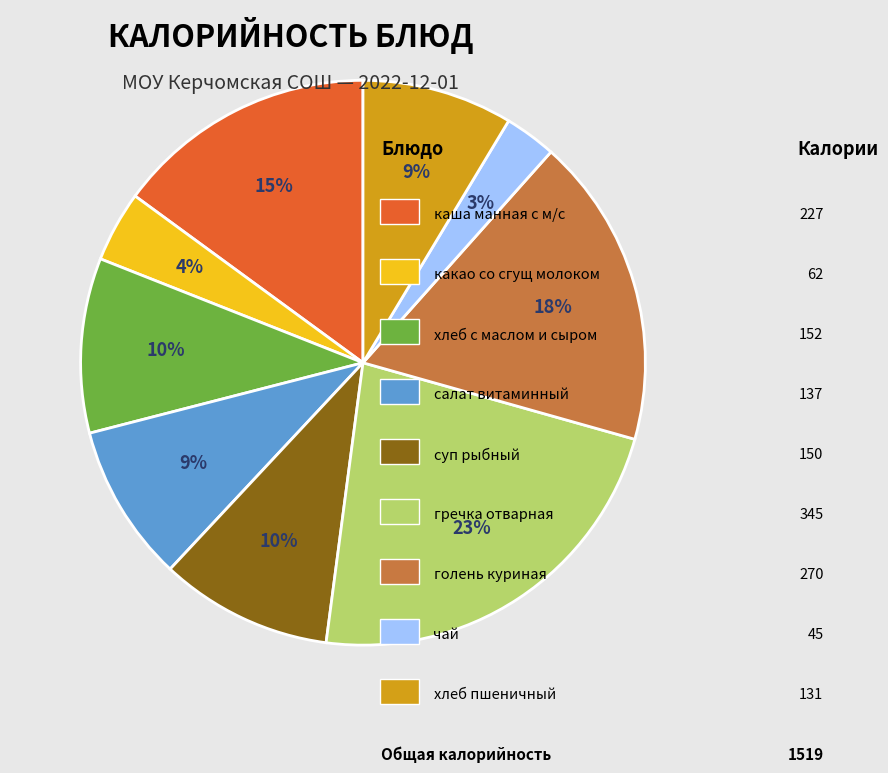

How many slices are in this pie chart?

9